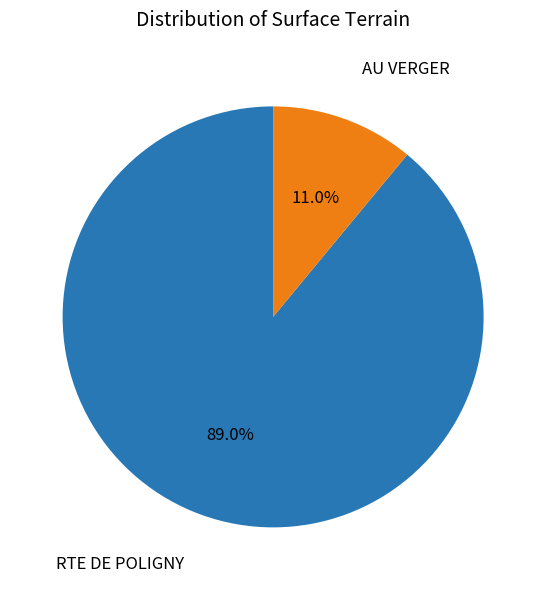

Is it true that AU VERGER is 11% of the pie?

True